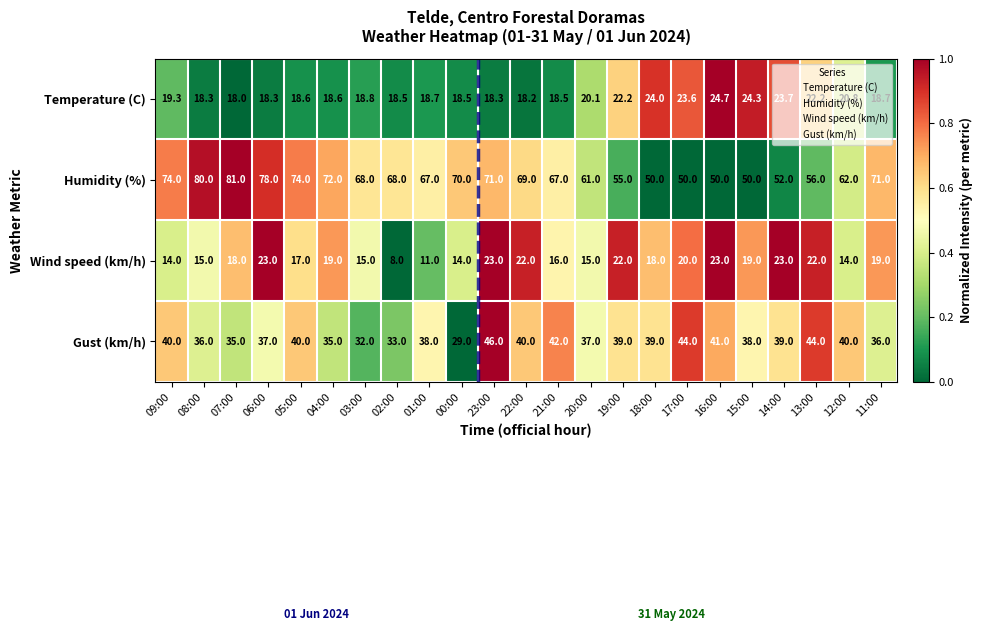

What is the difference between the maximum and minimum values in the Wind speed (km/h) series?

15.0